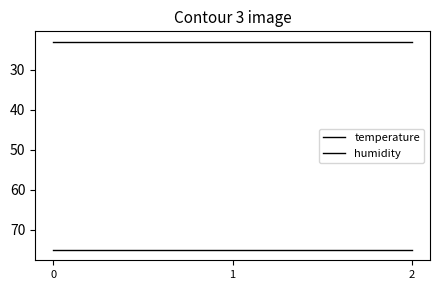

What is the greatest value displayed?

75